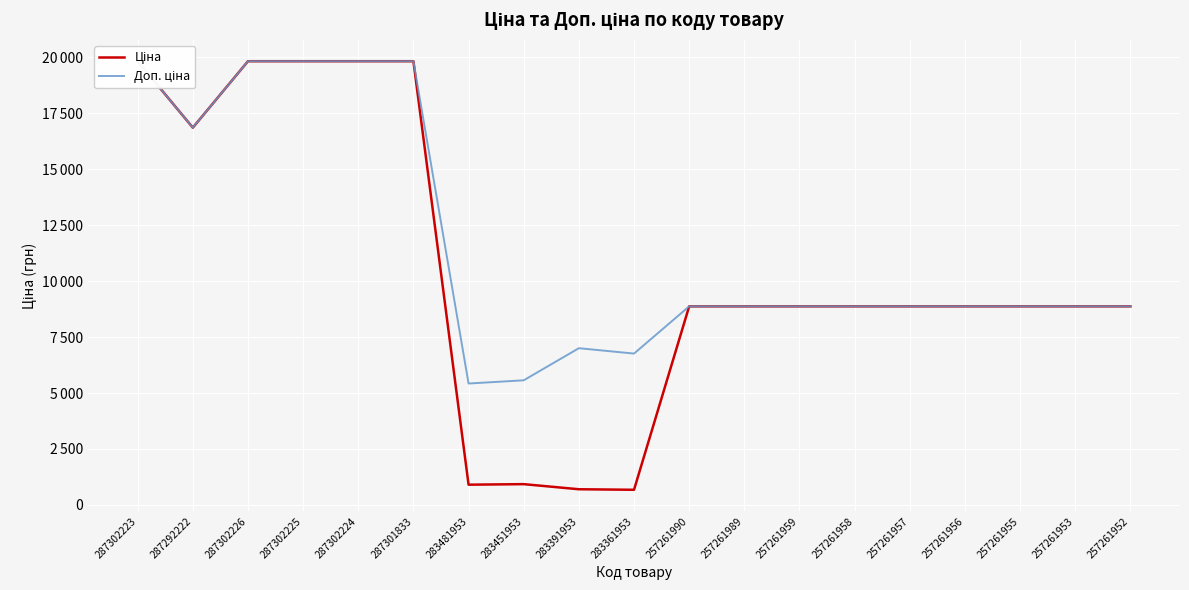

What is the label of the 17th point from the right?

287302226